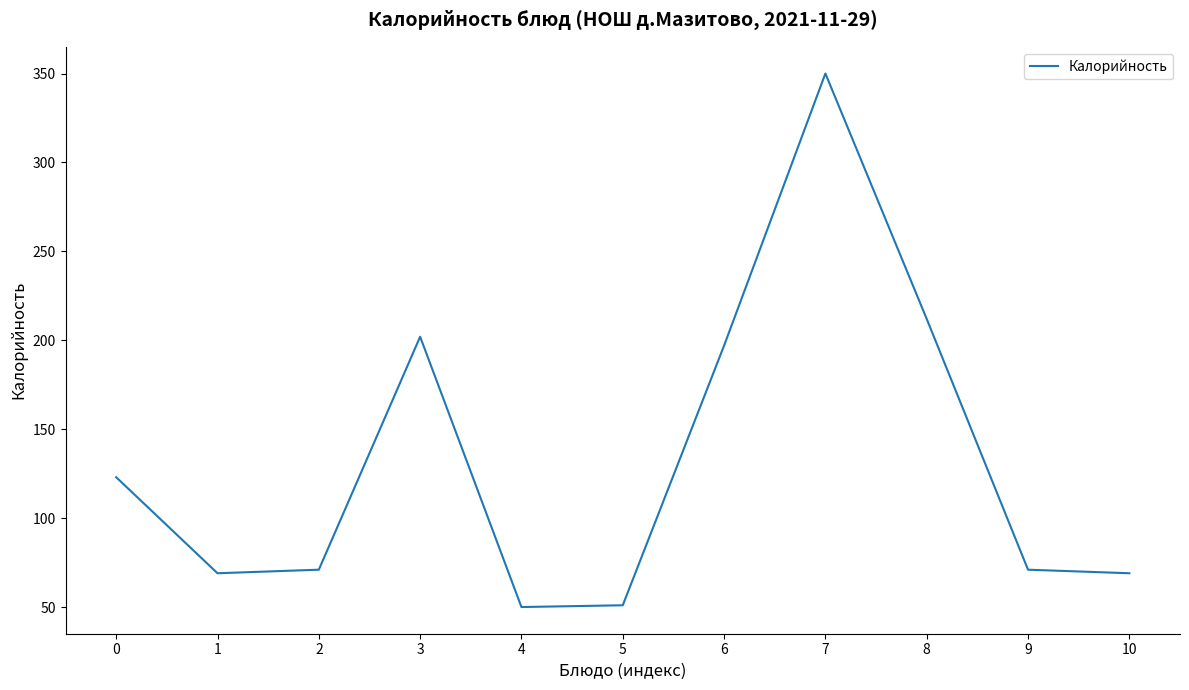

What is the difference between the maximum and minimum values?

300